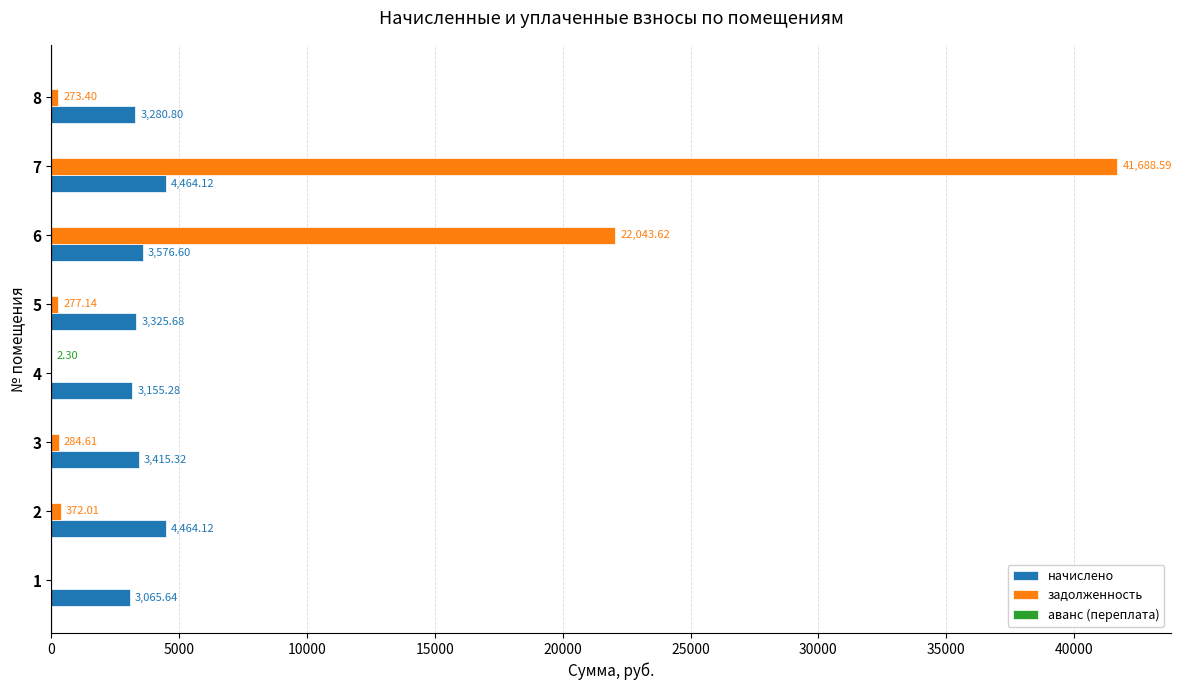

At which category is the sum across all series the highest?

7